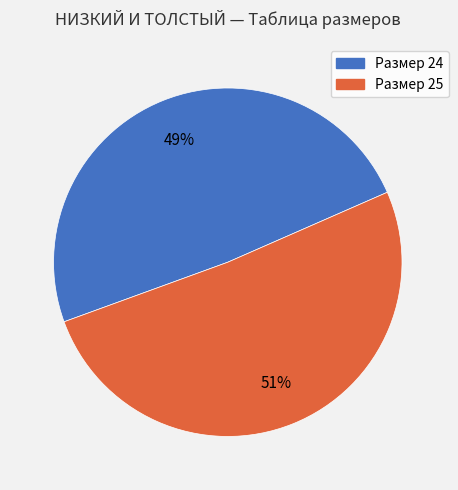

To the nearest percent, what is the difference between the largest and smallest slice percentages?

2%